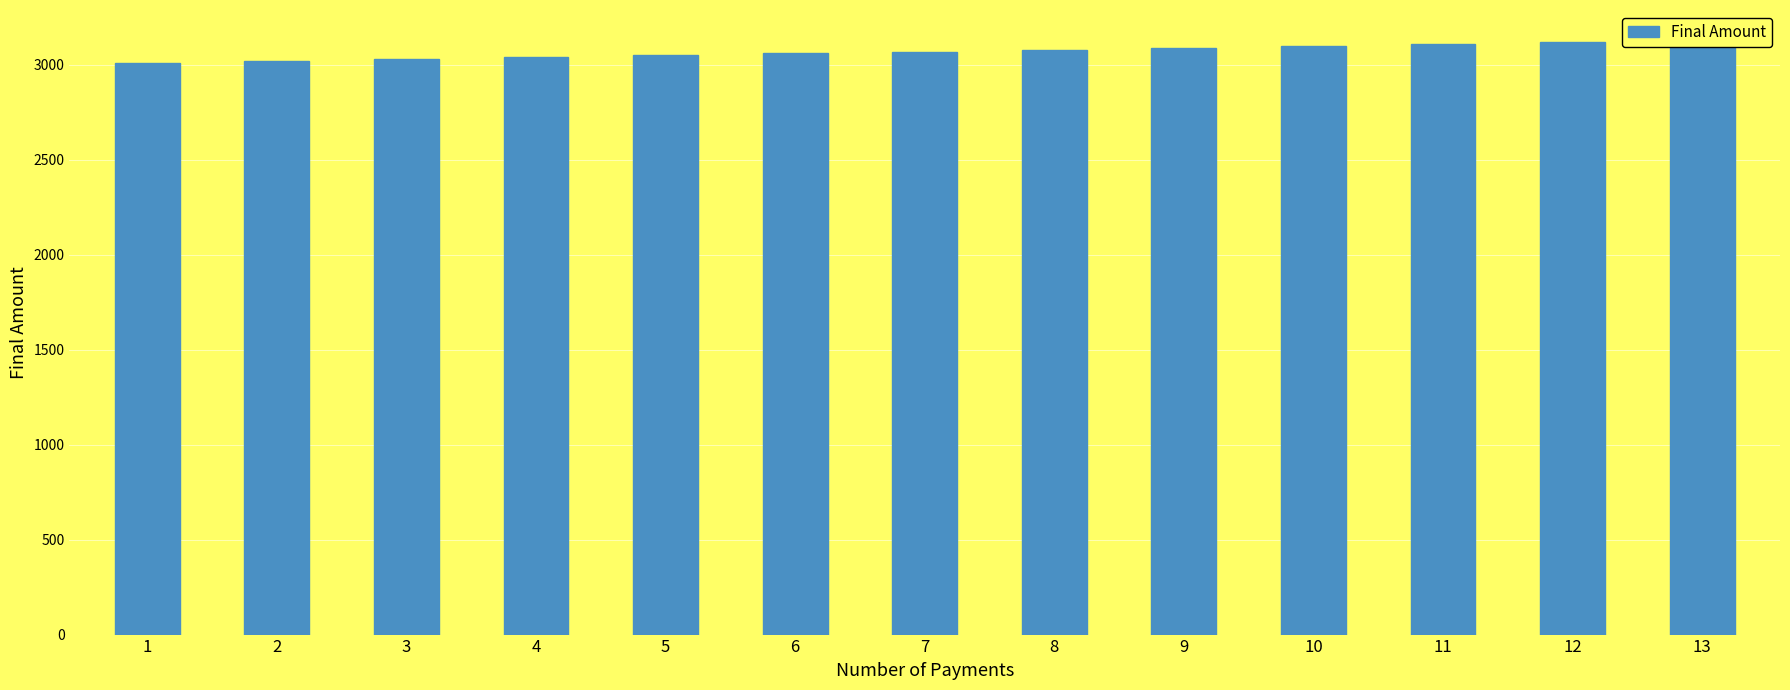

Reading left to right, transcribe all the data shown in this chart.

3010.0	3020.0	3030.1	3040.2	3050.3	3060.5	3070.7	3080.9	3091.2	3101.5	3111.9	3122.2	3132.6